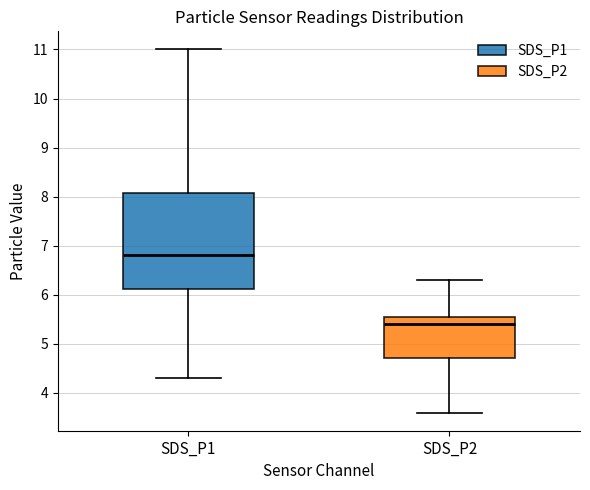

Comparing the boxes themselves (not the whiskers), which one is the tallest?

SDS_P1